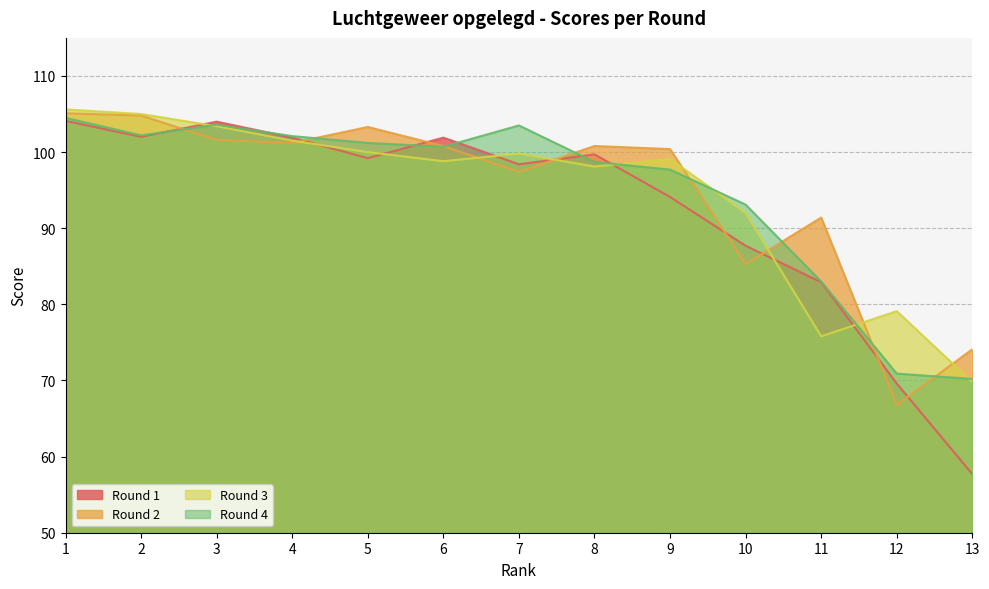

Where does the Round 2 series first go above 100?

1